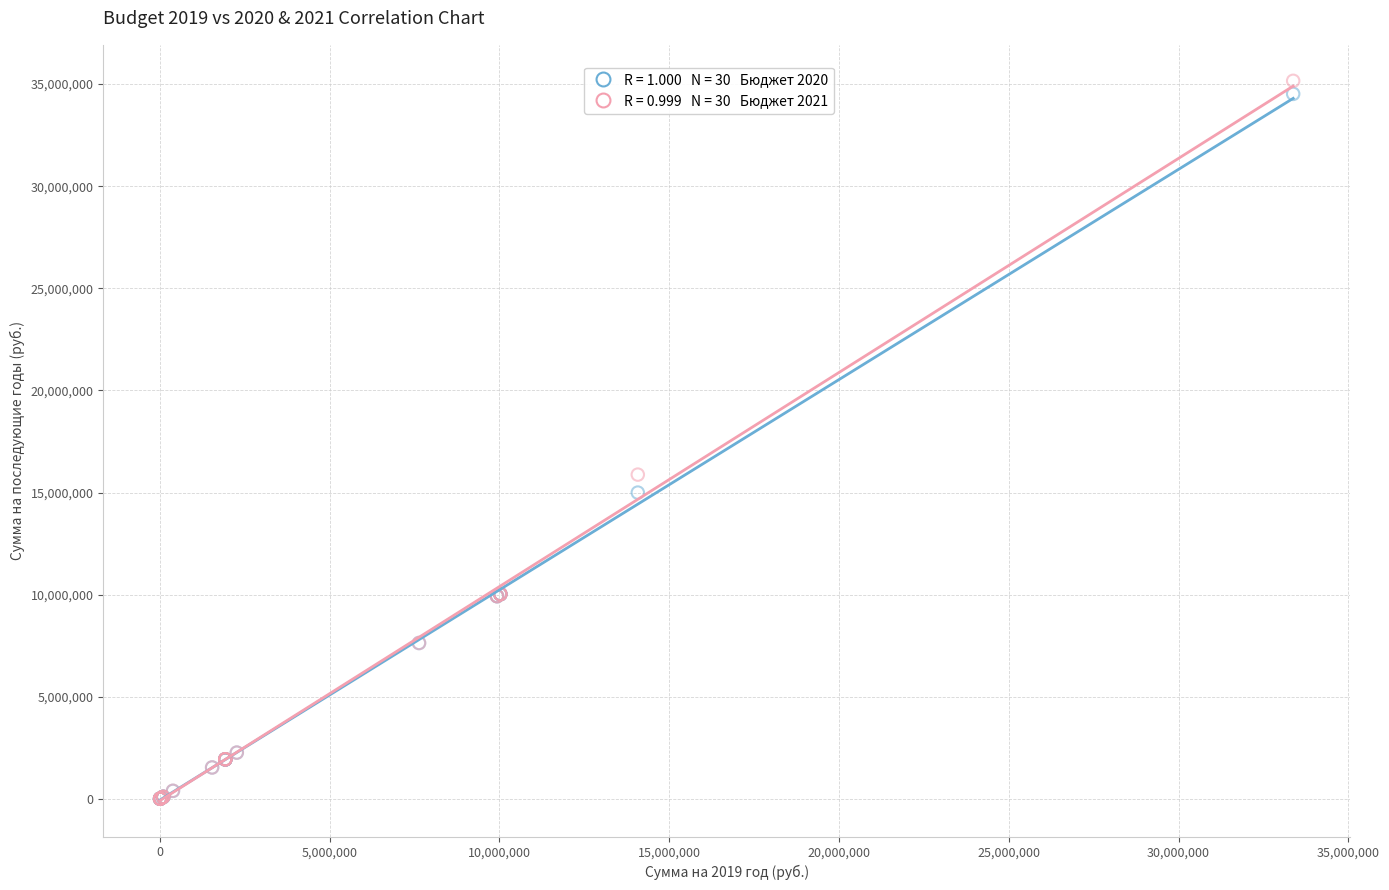

Across all series, what Y value is closest to 17586300?

15880100